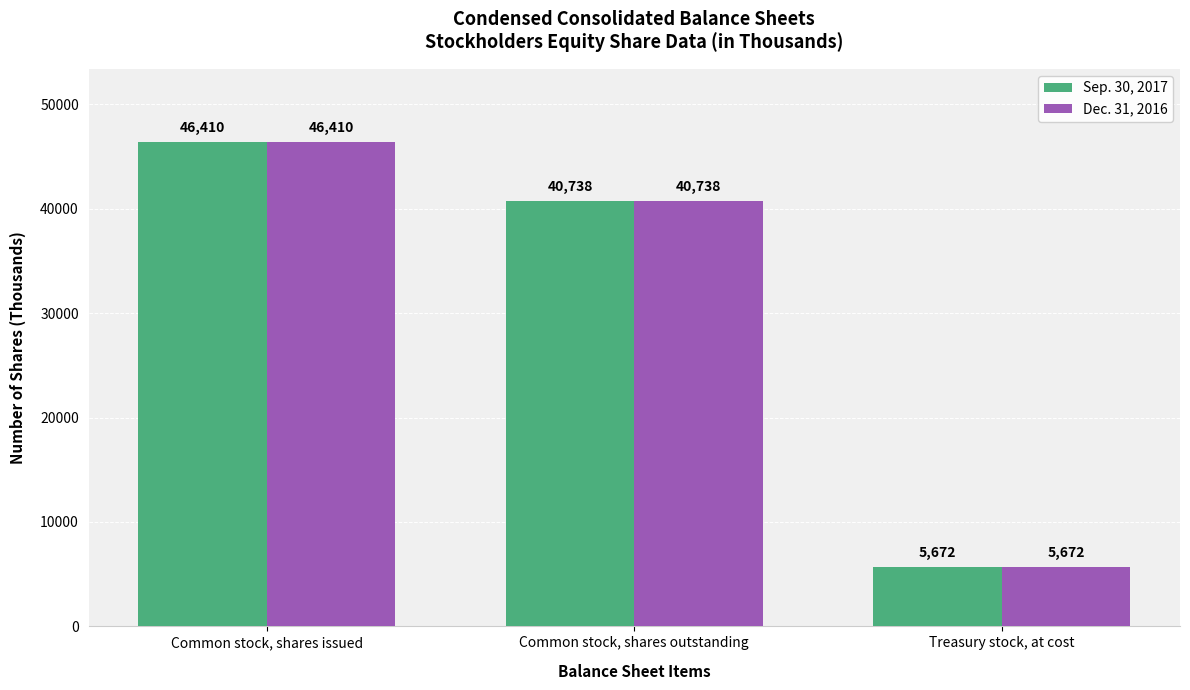

Reading left to right, transcribe all the data shown in this chart.

Sep. 30, 2017: Common stock, shares issued=46410	Common stock, shares outstanding=40738	Treasury stock, at cost=5672
Dec. 31, 2016: Common stock, shares issued=46410	Common stock, shares outstanding=40738	Treasury stock, at cost=5672